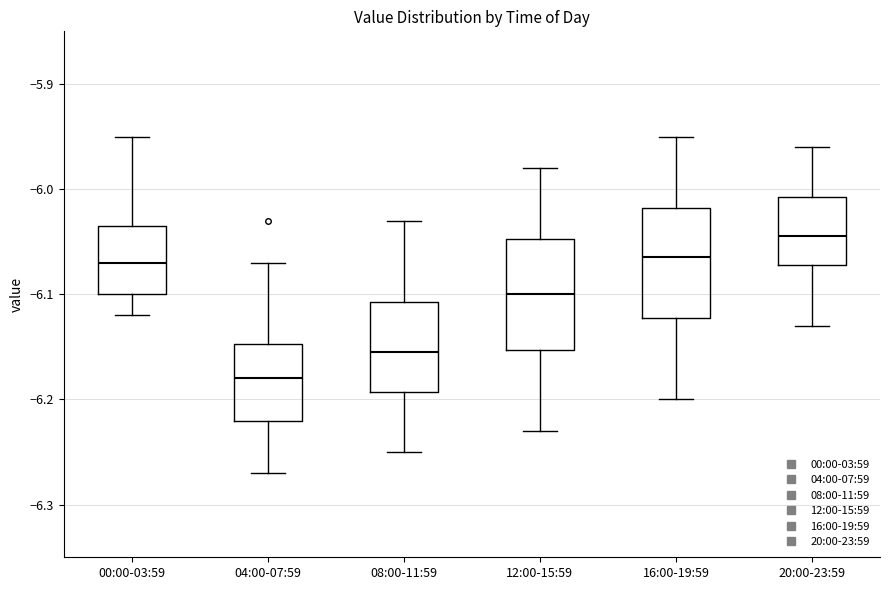

Where does the upper whisker of the box for 00:00-03:59 end on the y-axis? The values are not printed on the chart, so give them approximately, as read against the axis.

-5.95